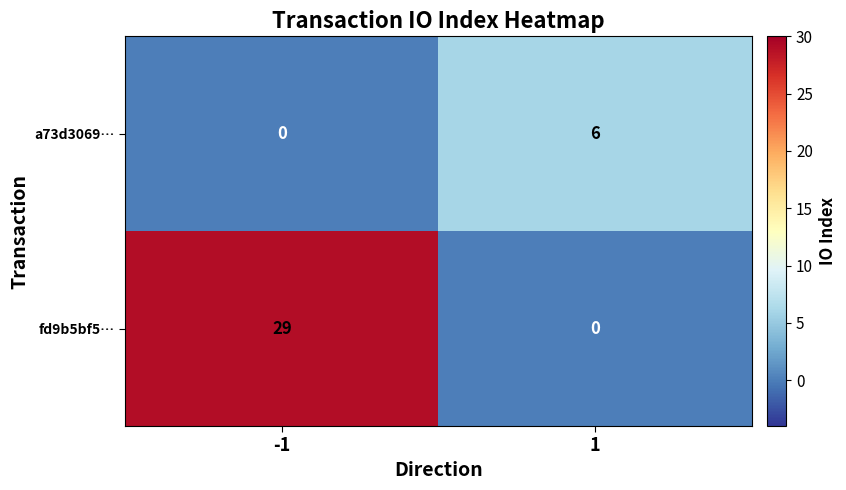

What is the total value across all series at 1?

6